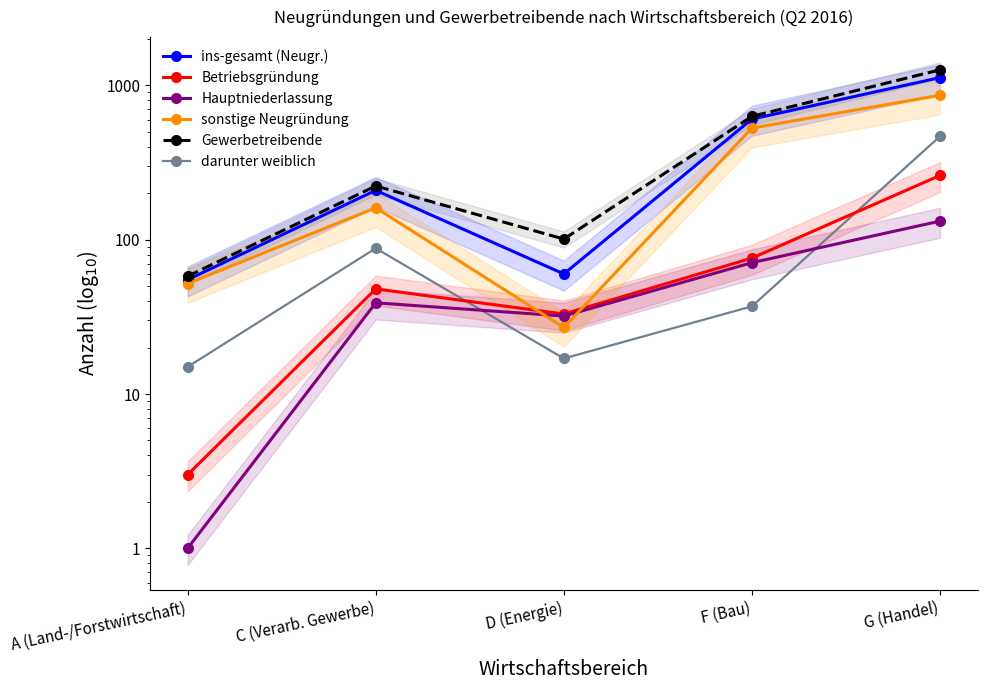

What is the value of the darunter weiblich point at the 3rd from the left?

17